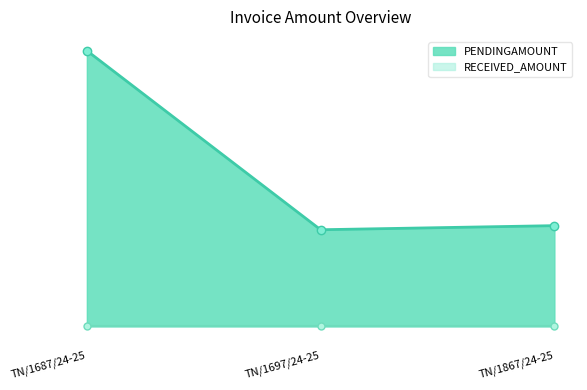

What position from the right is TN/1867/24-25?

1